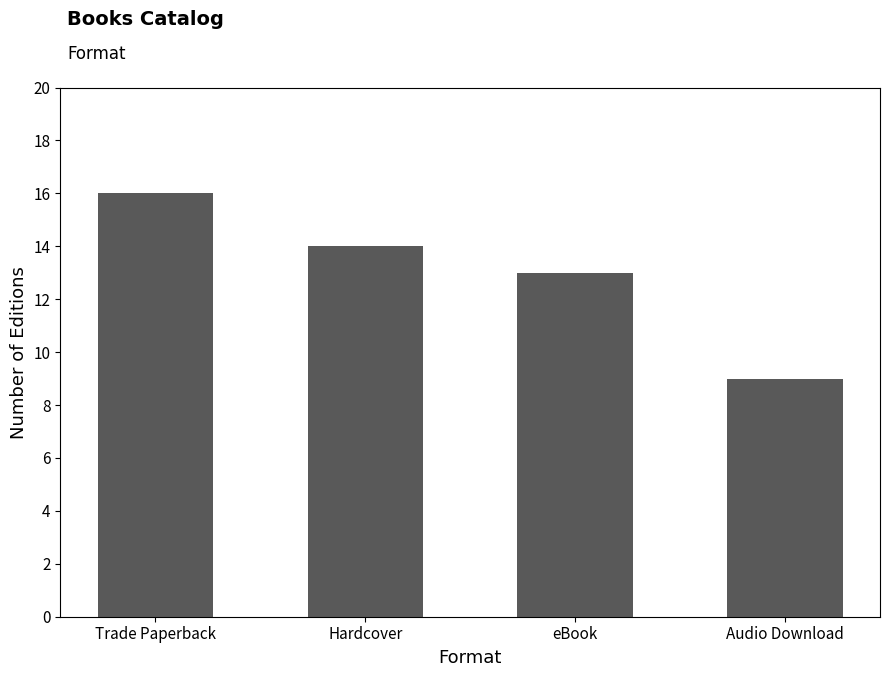

The chart shows a value of 23 at Trade Paperback. True or false?

False